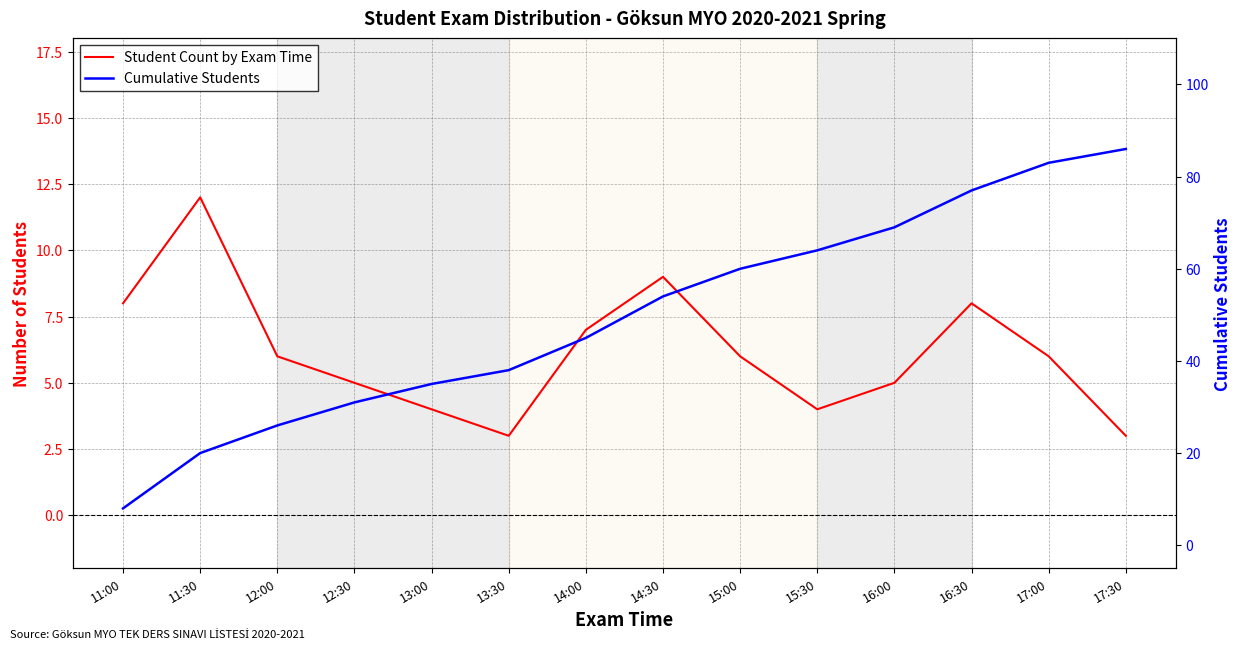

Rank the series at 16:30 from highest to lowest value.

Cumulative Students, Student Count by Exam Time